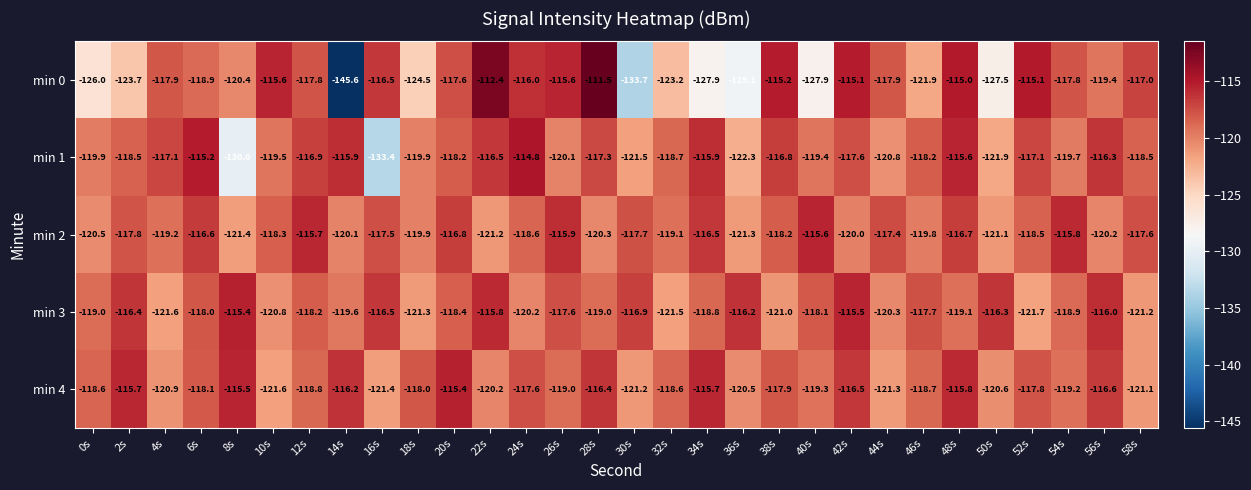

True or false: min 3 has a value of -75.6 at 52s.

False